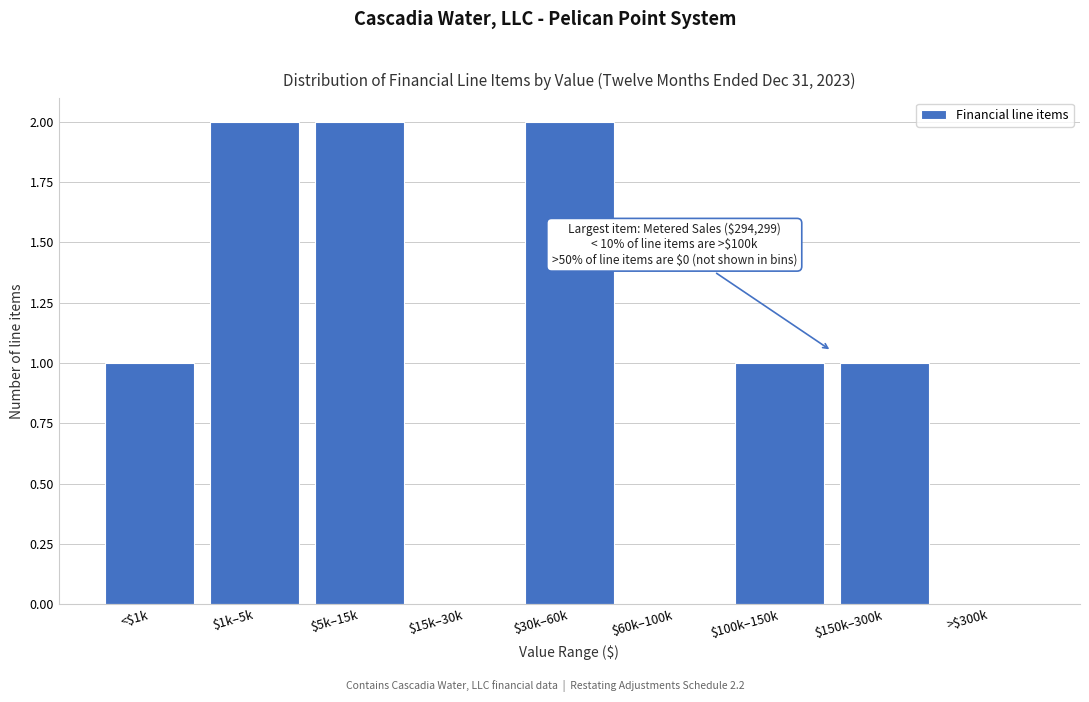

True or false: the data shows 0 at $15k–30k.

True